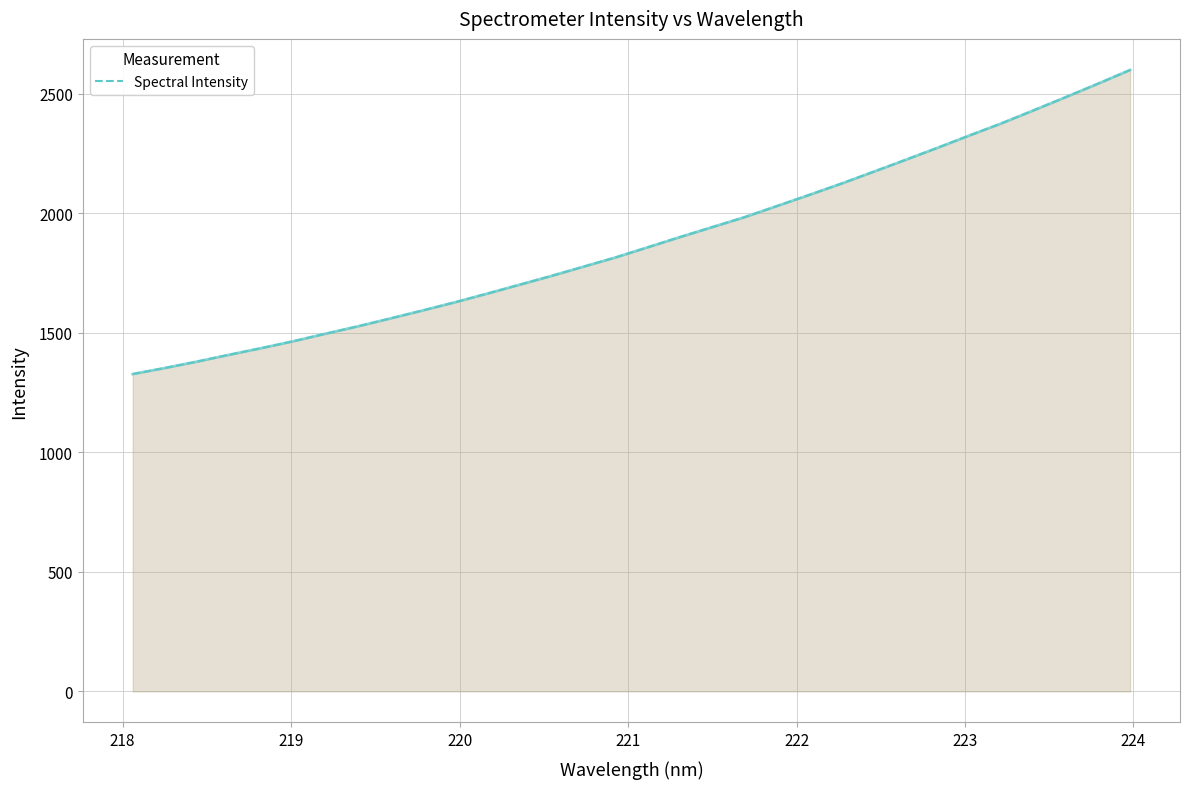

True or false: the data has more than 0 interior local peaks.

False